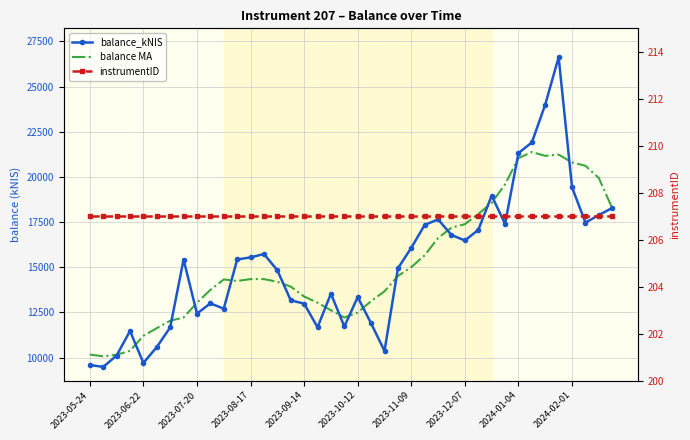

The value of instrumentID at 2023-10-12 is 52.1. True or false?

False